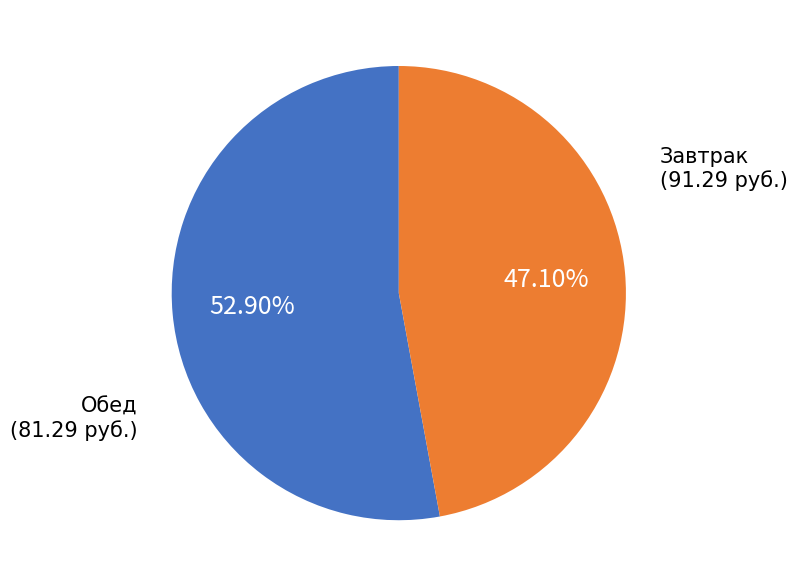

Does any single category account for the majority?

Yes